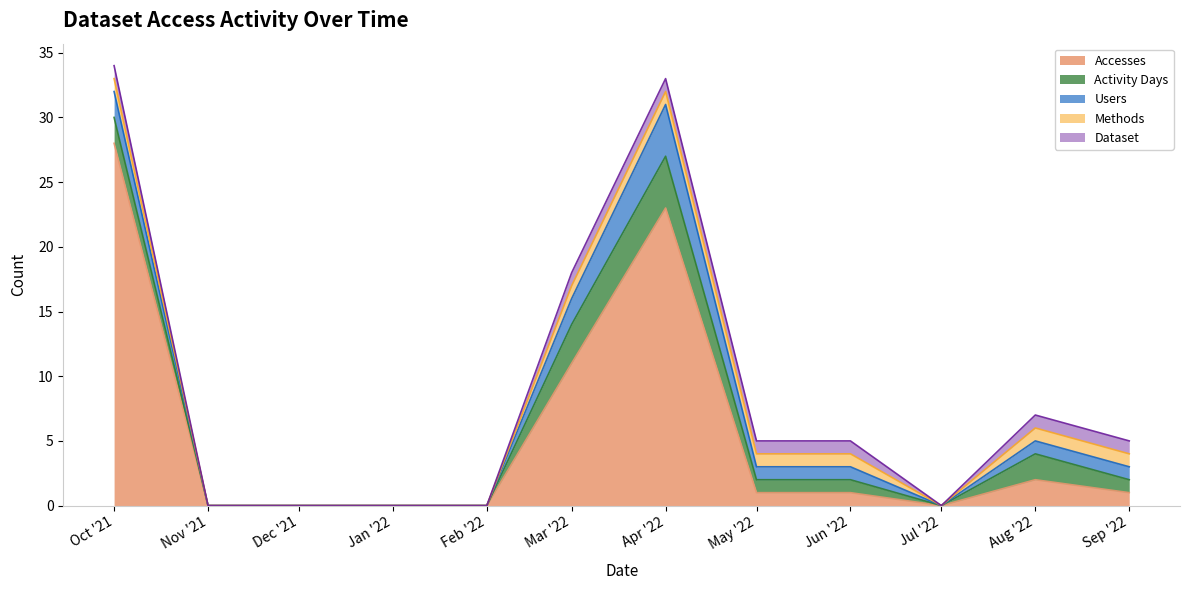

True or false: Activity Days and Accesses intersect in this chart.

False